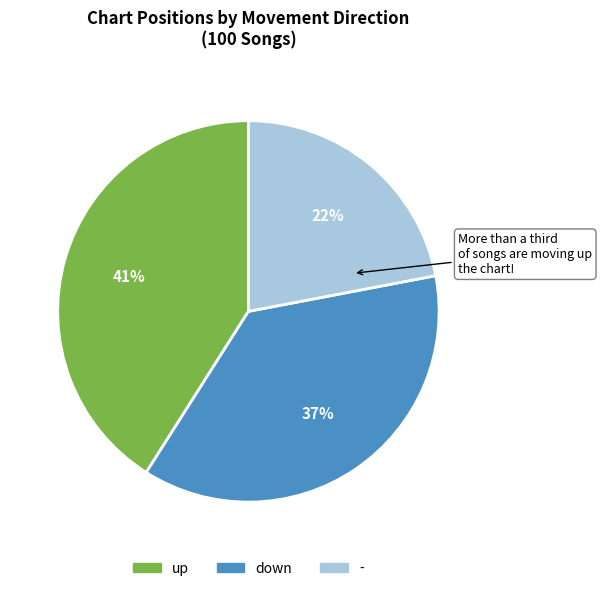

To the nearest percent, what is the combined percentage of - and down?

59%